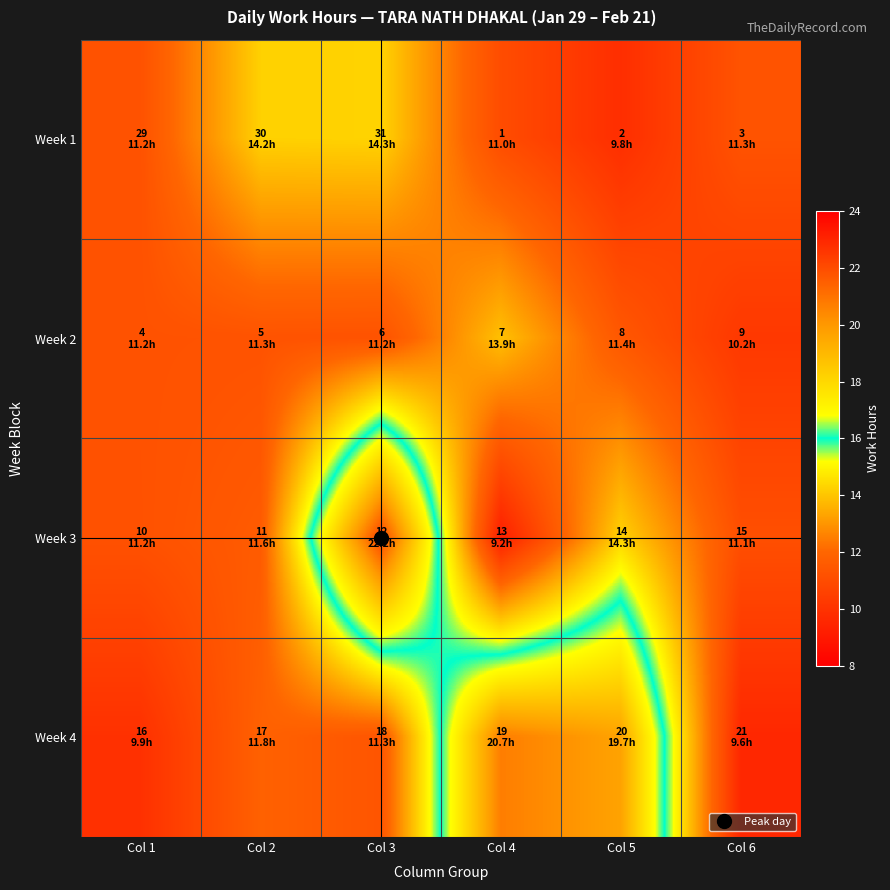

Rank the series at Col 6 from lowest to highest value.

Week 4, Week 2, Week 3, Week 1